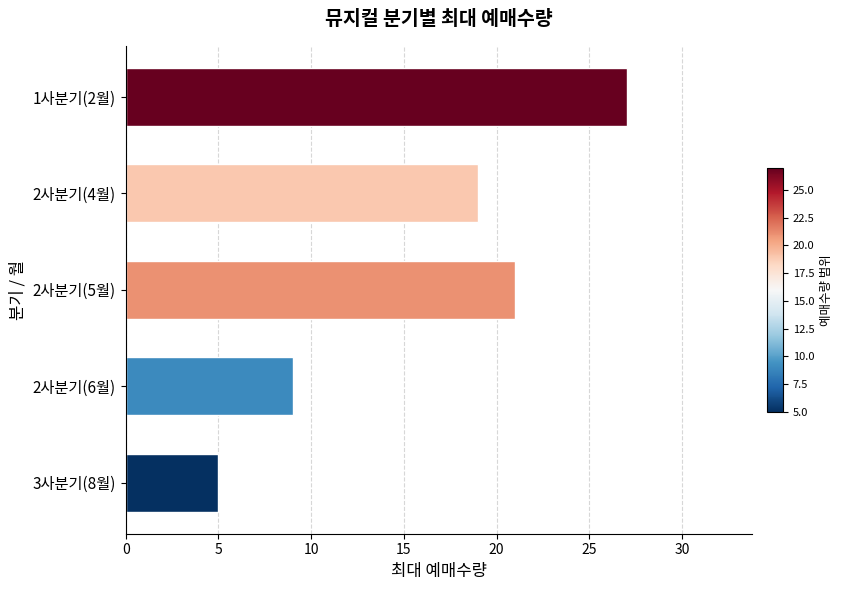

Which has a higher value, 2사분기(6월) or 1사분기(2월)?

1사분기(2월)